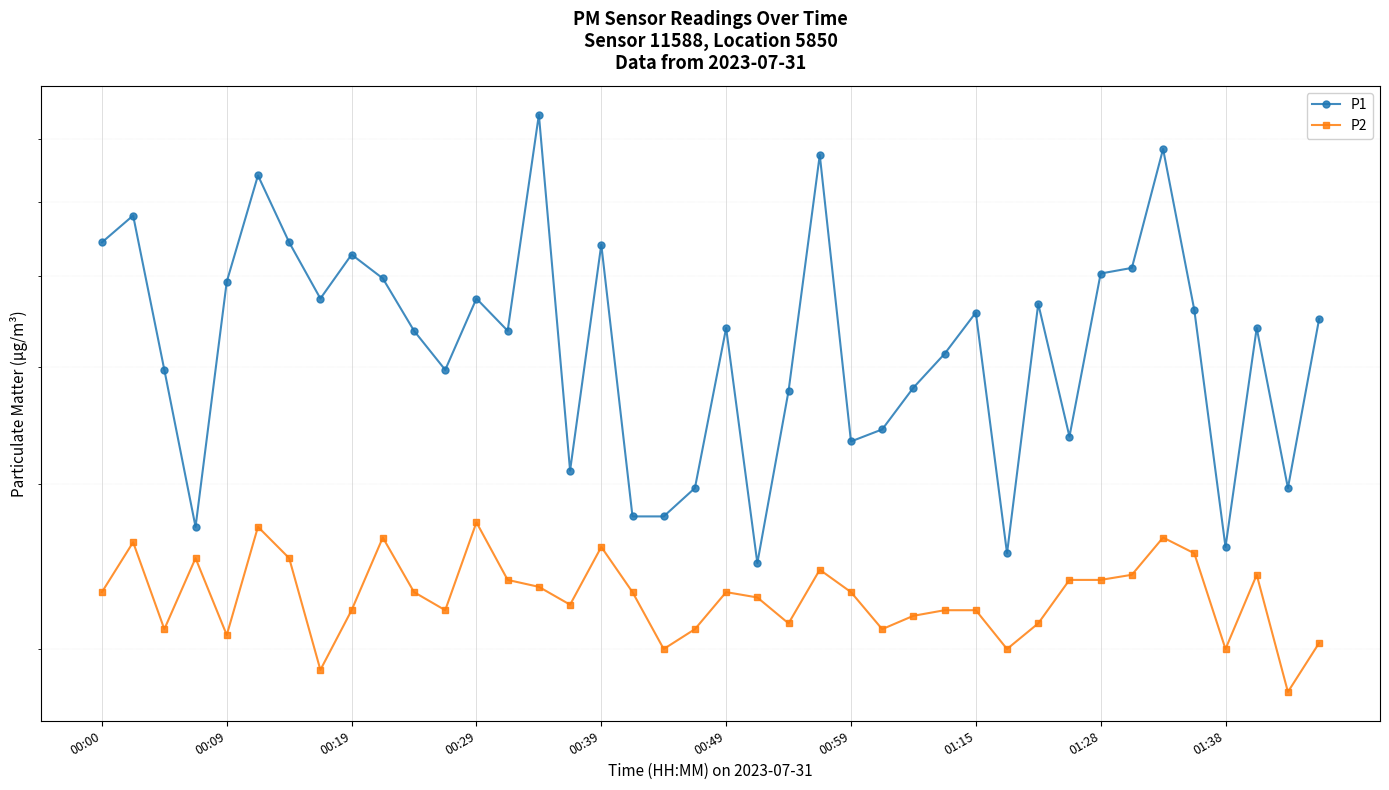

Is the value of P1 at 36 greater than the value of P2 at 00:19?

Yes